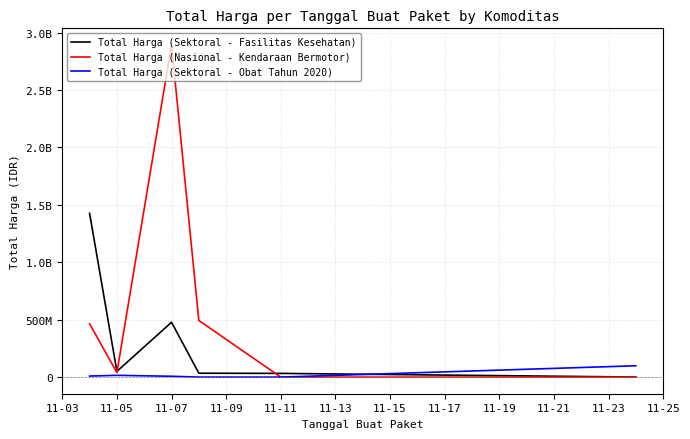

Is this an area chart (filled region under the line)?

No